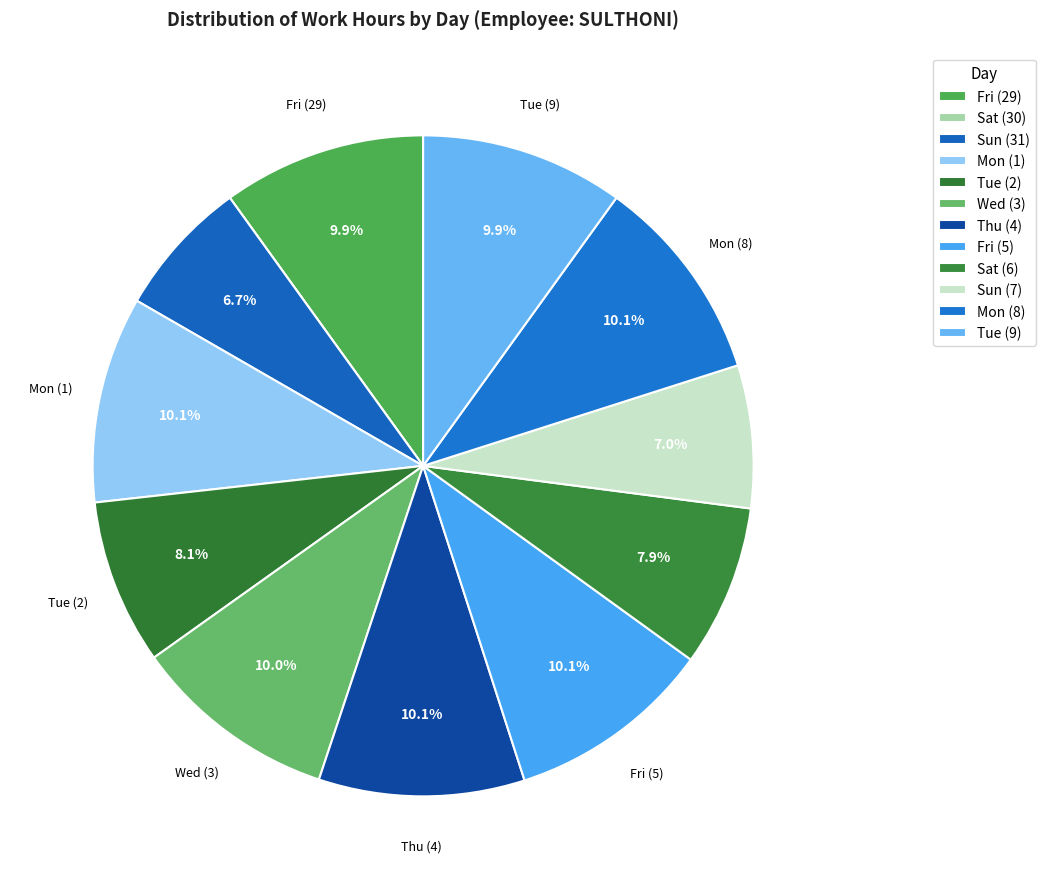

Is it true that Fri (5) is 10% of the pie?

True